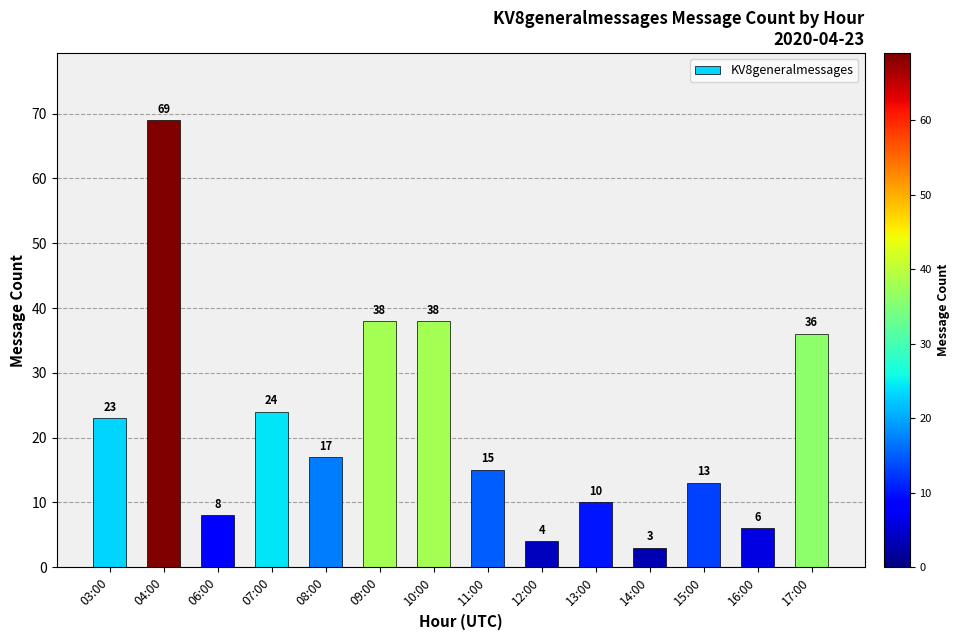

What is the label of the 10th bar from the right?

08:00